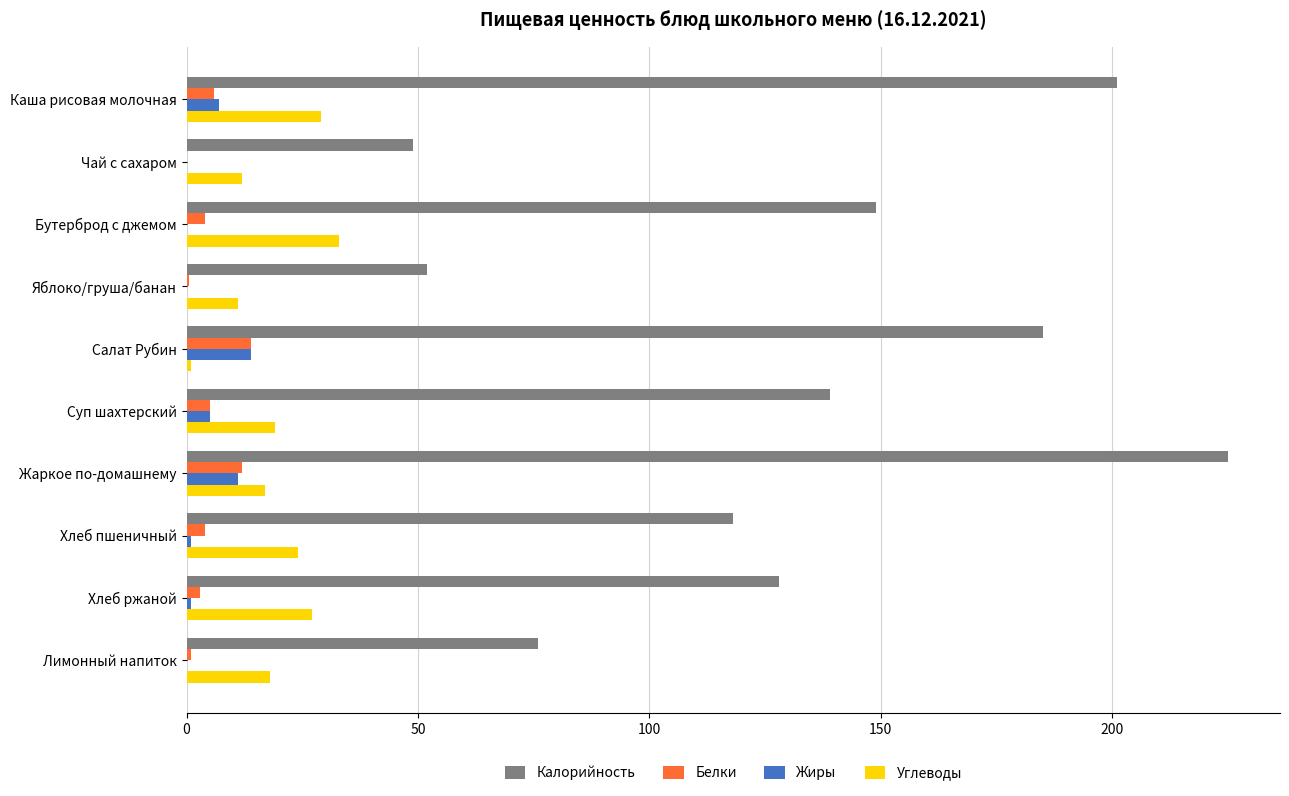

Which series changed the most between Яблоко/груша/банан and Хлеб пшеничный?

Калорийность